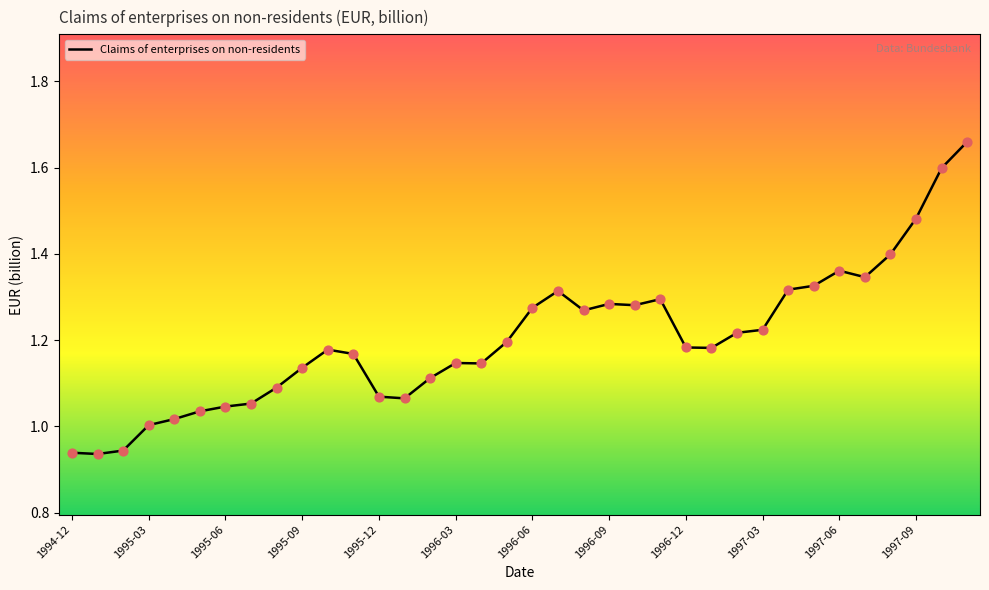

What is the difference between the maximum and minimum values?

0.7